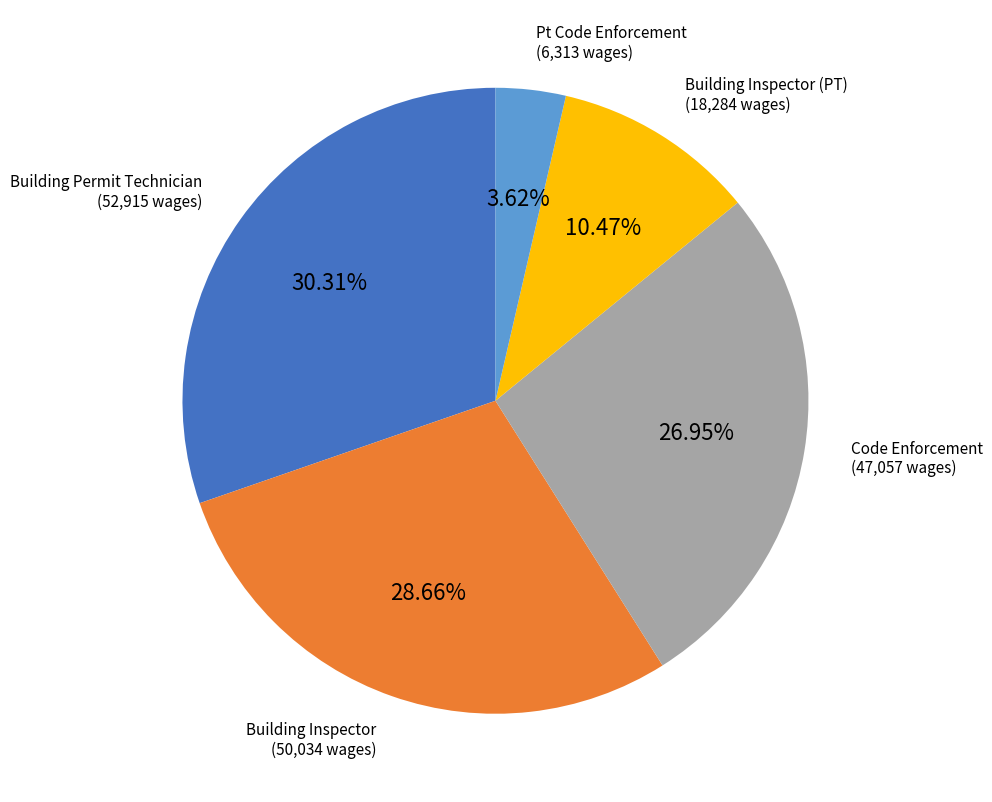

To the nearest percent, what is the combined percentage of Code Enforcement and Building Inspector (PT)?

37%